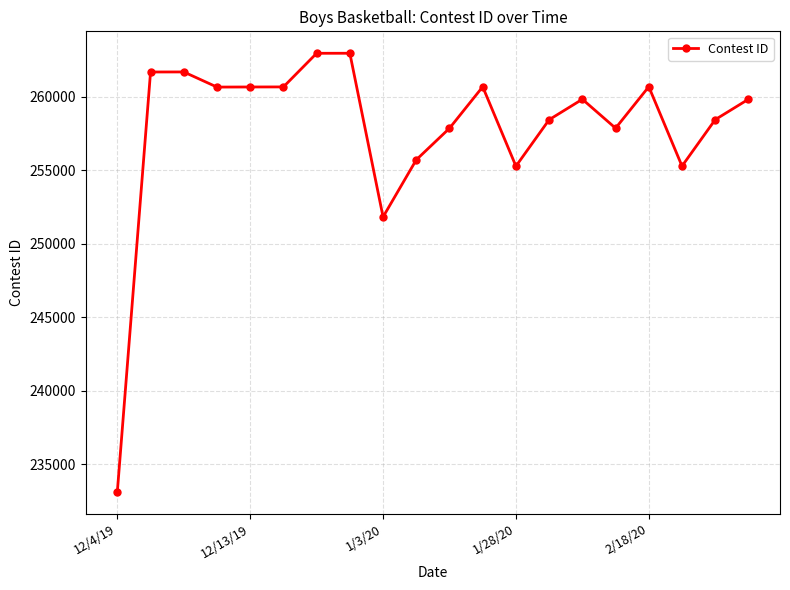

True or false: there are more than 2 points higher than both neighbors.

True